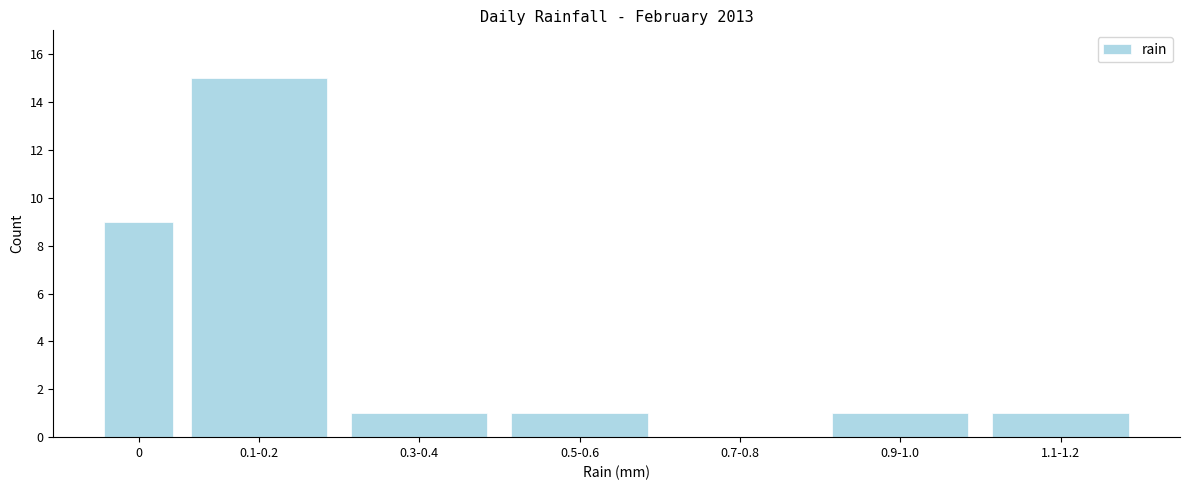

Reading left to right, extract all data points from this chart.

0=9	0.1-0.2=15	0.3-0.4=1	0.5-0.6=1	0.7-0.8=0	0.9-1.0=1	1.1-1.2=1